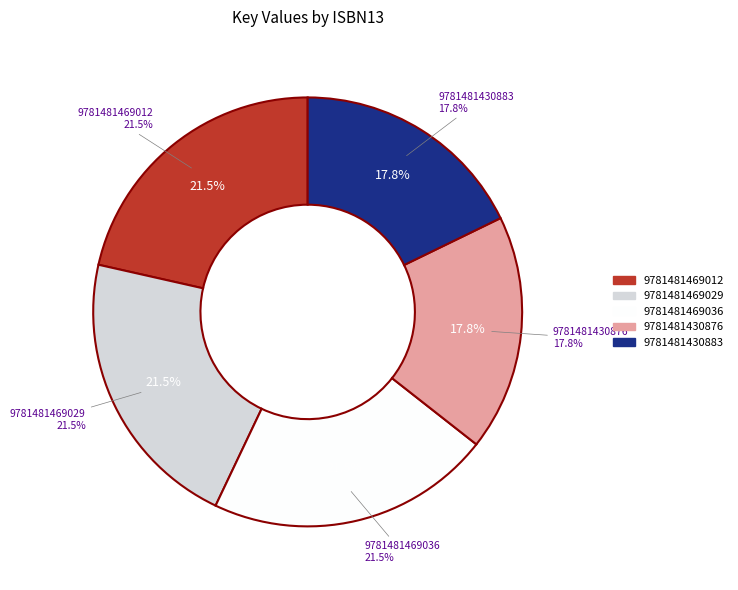

Is 9781481430876 the majority of the pie?

No